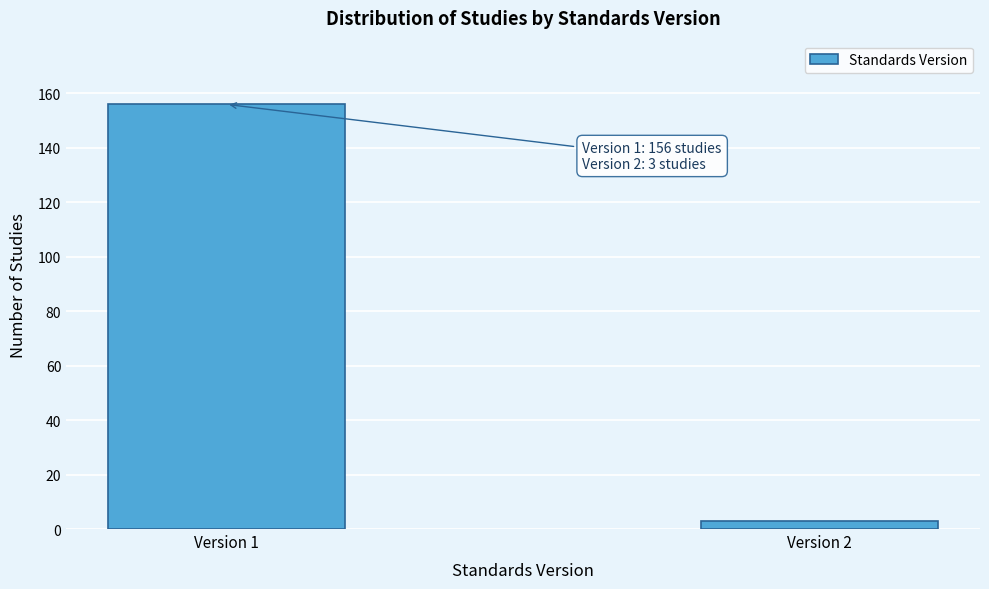

Reading left to right, list all the values displayed in this chart.

156	3